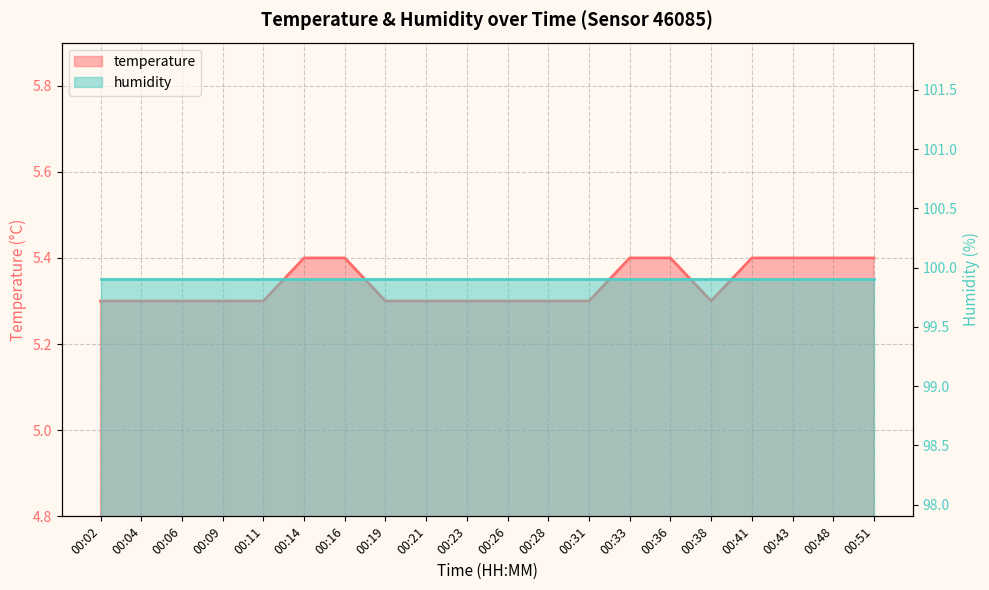

What value does the data have at 00:31?

5.3